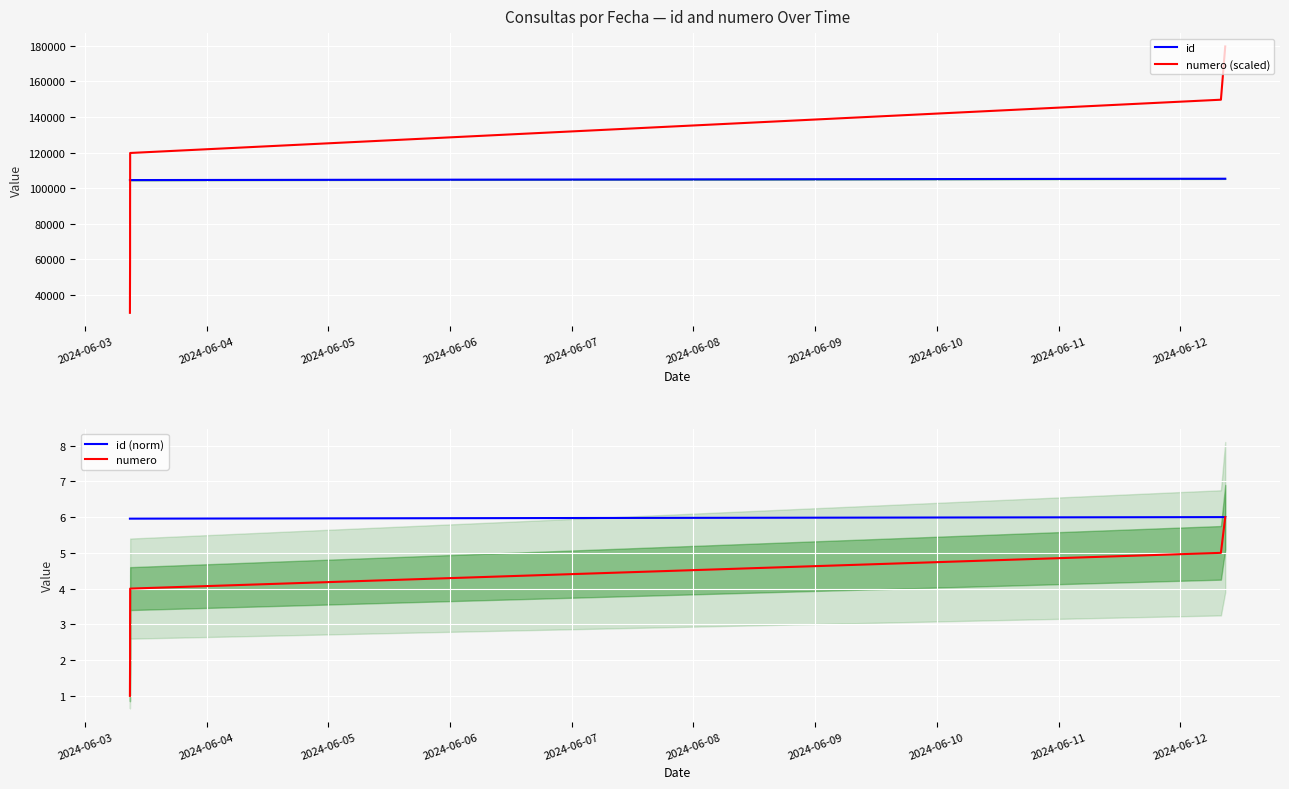

Which series has the widest spread of values?

numero (scaled)